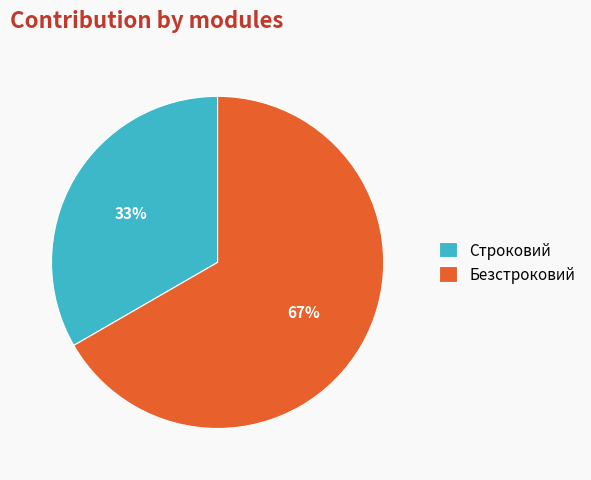

To the nearest percent, what is the average slice percentage?

50%